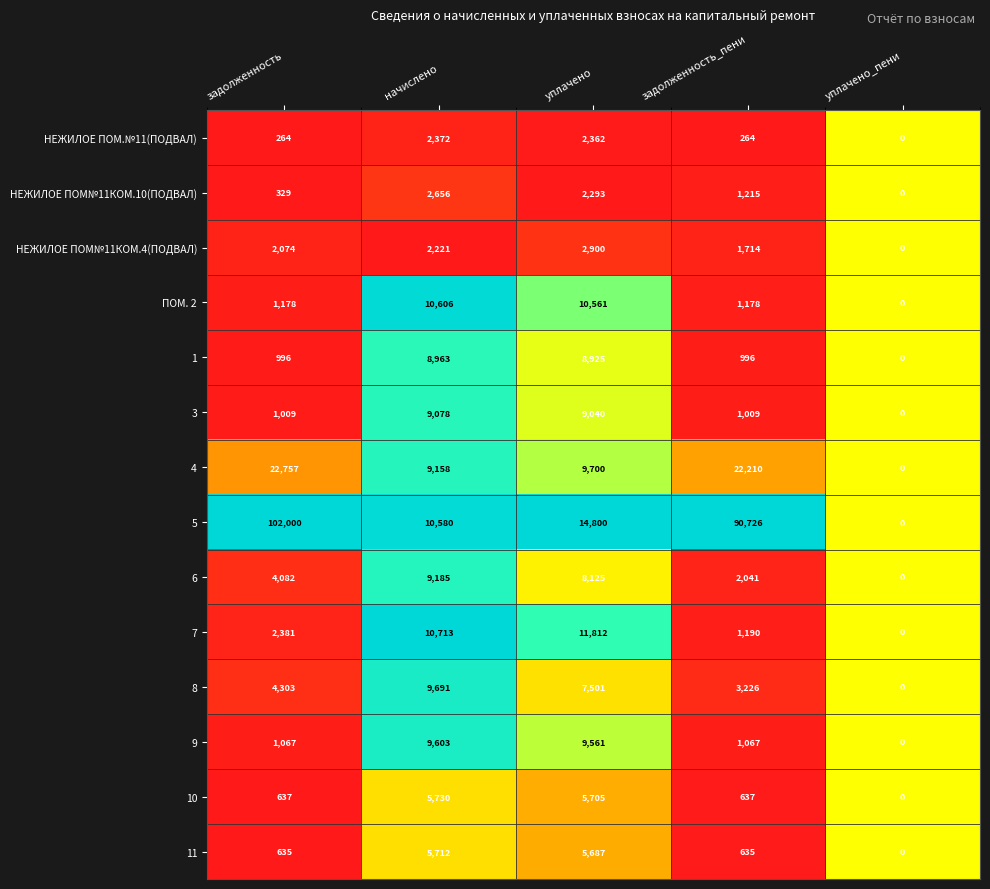

What is the spread (max minus min) of values at уплачено?

12507